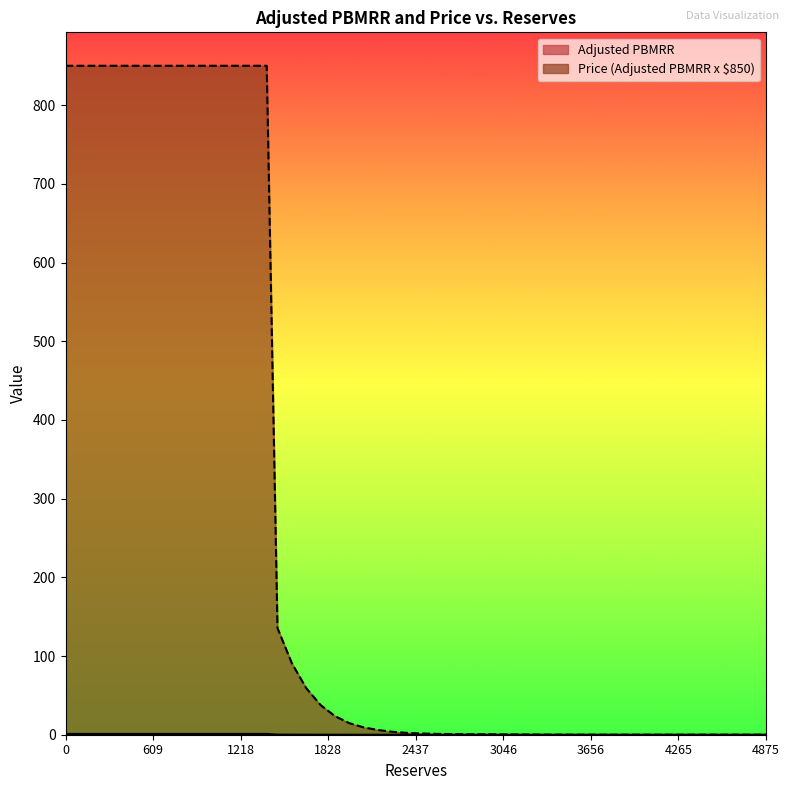

Which series has the largest total across all categories?

Price (Adjusted PBMRR x $850)